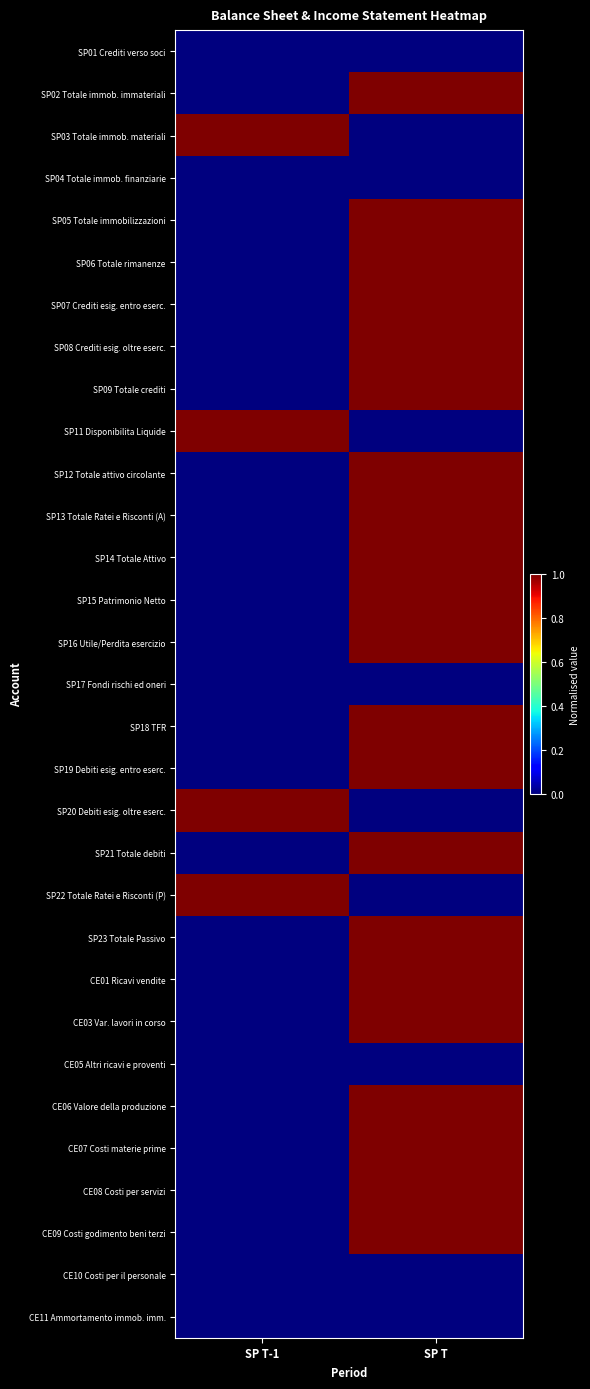

Reading left to right, extract all data points from this chart.

SP01 Crediti verso soci: SP T-1=0	SP T=0
SP02 Totale immob. immateriali: SP T-1=0	SP T=1
SP03 Totale immob. materiali: SP T-1=1	SP T=0
SP04 Totale immob. finanziarie: SP T-1=0	SP T=0
SP05 Totale immobilizzazioni: SP T-1=0	SP T=1
SP06 Totale rimanenze: SP T-1=0	SP T=1
SP07 Crediti esig. entro eserc.: SP T-1=0	SP T=1
SP08 Crediti esig. oltre eserc.: SP T-1=0	SP T=1
SP09 Totale crediti: SP T-1=0	SP T=1
SP11 Disponibilita Liquide: SP T-1=1	SP T=0
SP12 Totale attivo circolante: SP T-1=0	SP T=1
SP13 Totale Ratei e Risconti (A): SP T-1=0	SP T=1
SP14 Totale Attivo: SP T-1=0	SP T=1
SP15 Patrimonio Netto: SP T-1=0	SP T=1
SP16 Utile/Perdita esercizio: SP T-1=0	SP T=1
SP17 Fondi rischi ed oneri: SP T-1=0	SP T=0
SP18 TFR: SP T-1=0	SP T=1
SP19 Debiti esig. entro eserc.: SP T-1=0	SP T=1
SP20 Debiti esig. oltre eserc.: SP T-1=1	SP T=0
SP21 Totale debiti: SP T-1=0	SP T=1
SP22 Totale Ratei e Risconti (P): SP T-1=1	SP T=0
SP23 Totale Passivo: SP T-1=0	SP T=1
CE01 Ricavi vendite: SP T-1=0	SP T=1
CE03 Var. lavori in corso: SP T-1=0	SP T=1
CE05 Altri ricavi e proventi: SP T-1=0	SP T=0
CE06 Valore della produzione: SP T-1=0	SP T=1
CE07 Costi materie prime: SP T-1=0	SP T=1
CE08 Costi per servizi: SP T-1=0	SP T=1
CE09 Costi godimento beni terzi: SP T-1=0	SP T=1
CE10 Costi per il personale: SP T-1=0	SP T=0
CE11 Ammortamento immob. imm.: SP T-1=0	SP T=0